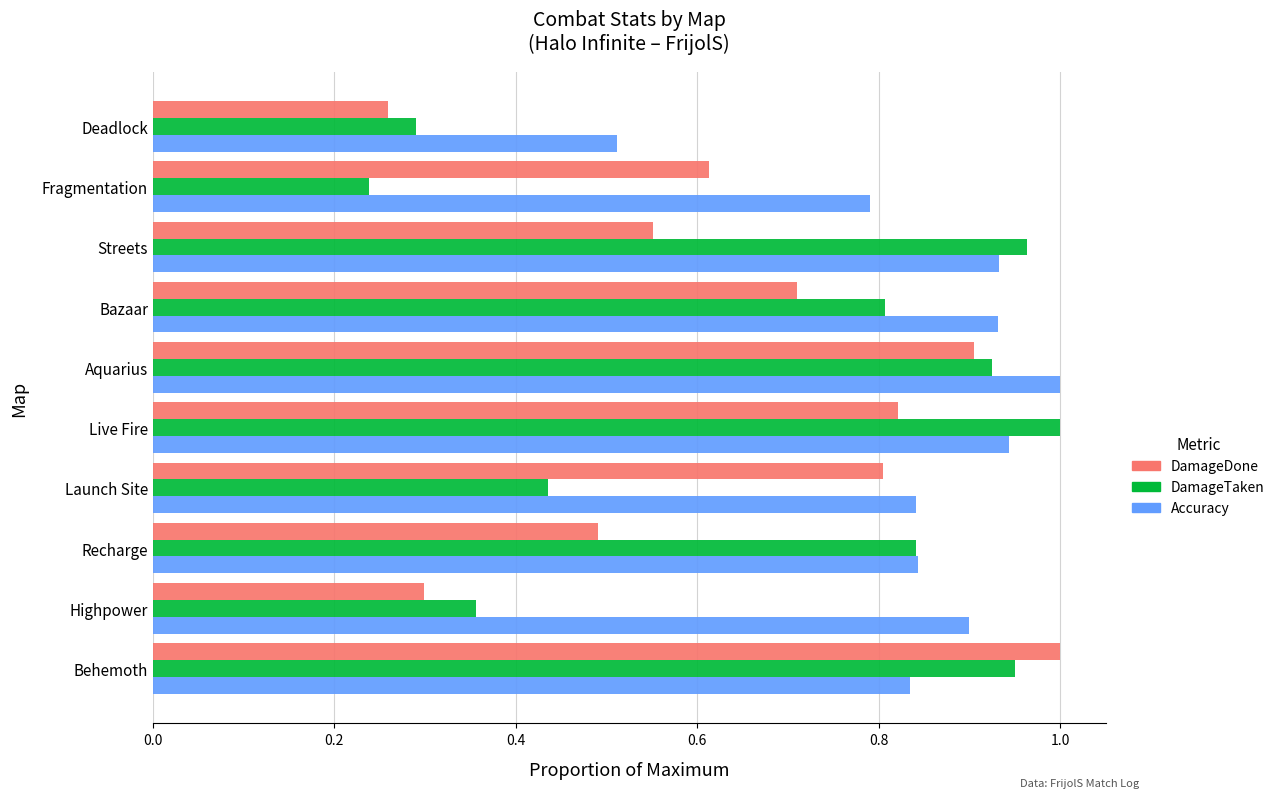

Between Live Fire and Fragmentation, which series saw the biggest shift?

DamageTaken